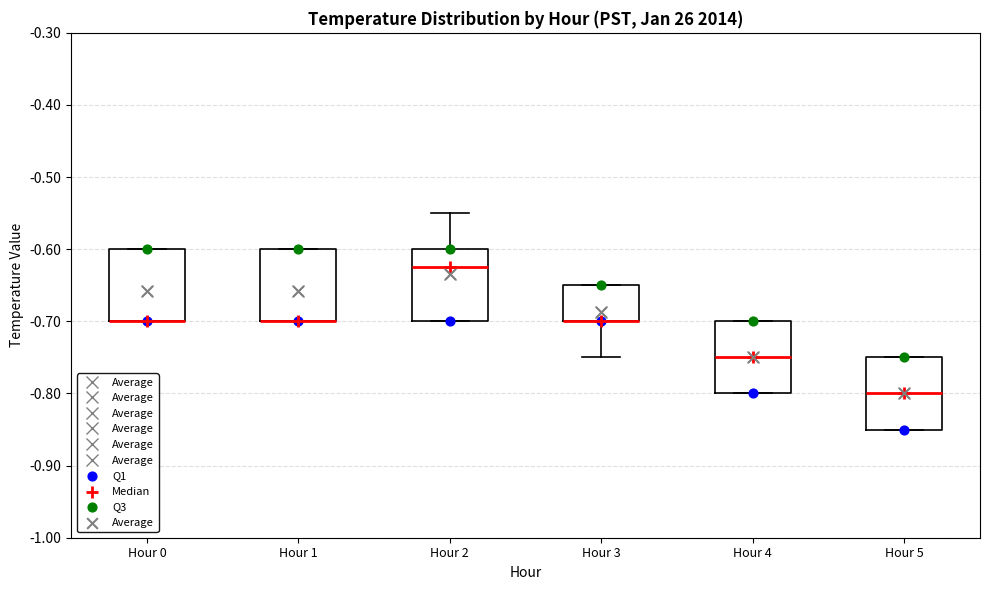

Reading left to right, read every box against the y-axis: the position of its median line, the range the box covers, and the ends of its whiskers. The values are not printed on the chart, so give them approximately, as read against the axis.

Hour 0: median -0.70 (drawn on the box's lower edge), box -0.70 to -0.60, whiskers -0.70 to -0.60
Hour 1: median -0.70 (drawn on the box's lower edge), box -0.70 to -0.60, whiskers -0.70 to -0.60
Hour 2: median -0.62, box -0.70 to -0.60, whiskers -0.70 to -0.55
Hour 3: median -0.70 (drawn on the box's lower edge), box -0.70 to -0.65, whiskers -0.75 to -0.65
Hour 4: median -0.75, box -0.80 to -0.70, whiskers -0.80 to -0.70
Hour 5: median -0.80, box -0.85 to -0.75, whiskers -0.85 to -0.75